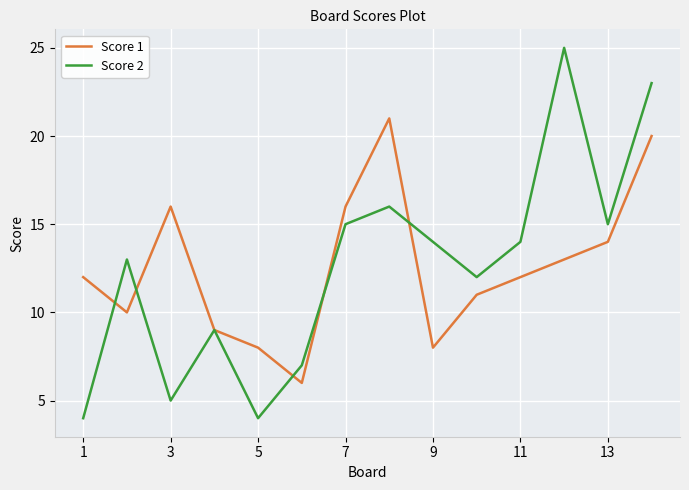

What is the difference between the second highest and minimum values in the Score 2 series?

19